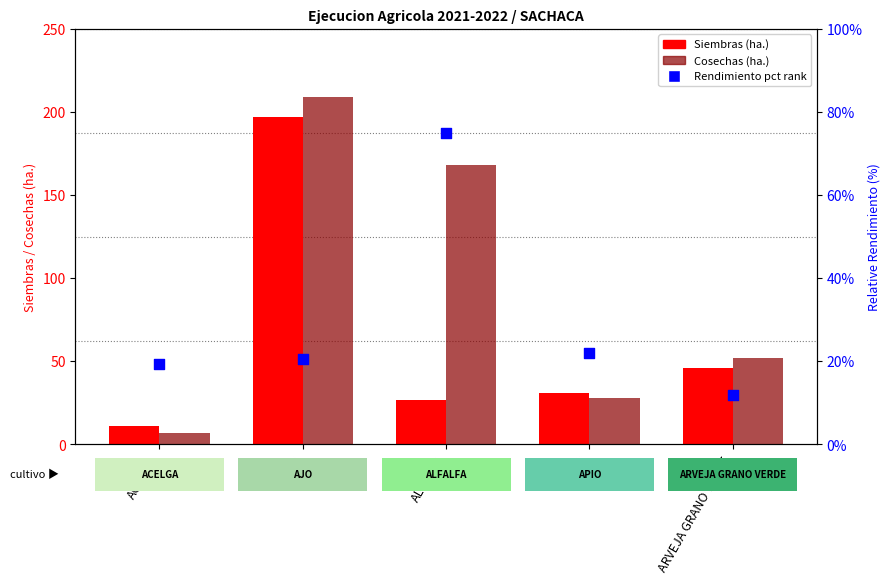

Which series contains the highest Y value?

Cosechas (ha.)